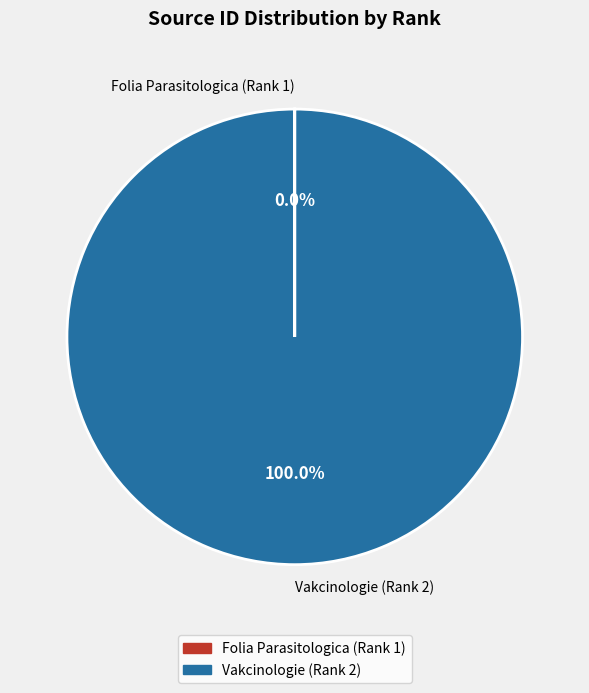

Which category has the biggest portion of the pie?

Vakcinologie (Rank 2)